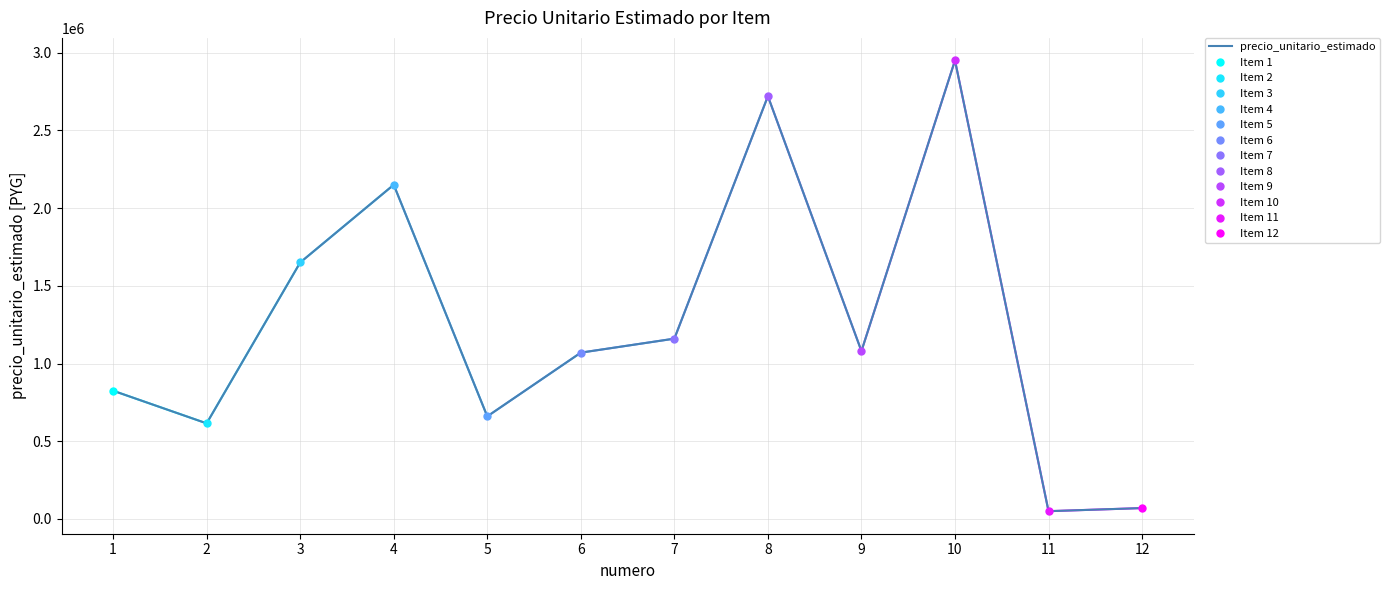

At which category does the chart reach its minimum across all series?

11